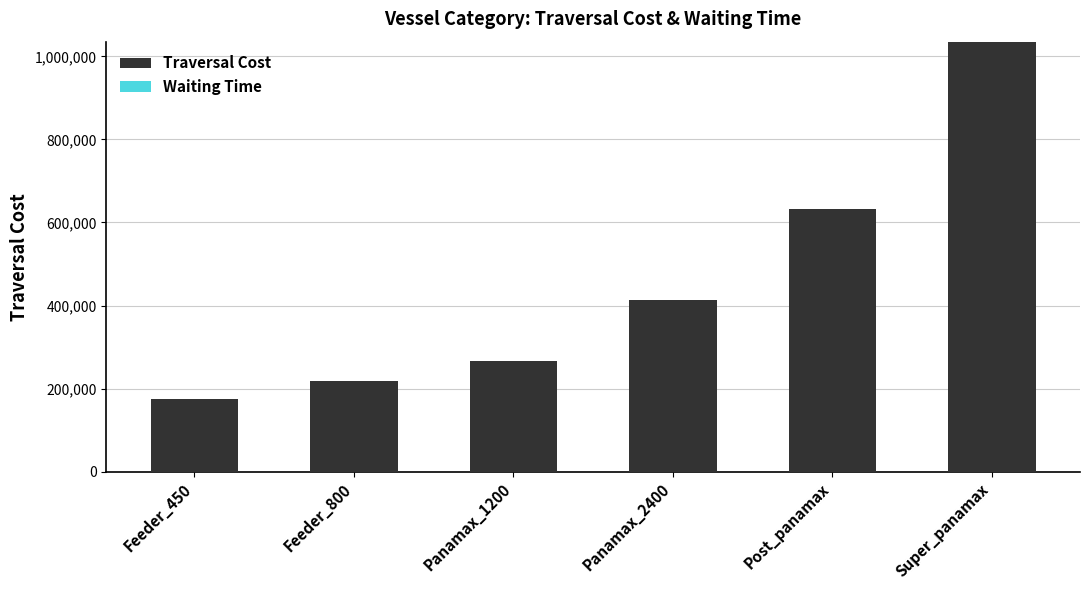

What is the sum of the Traversal Cost values at Panamax_1200 and Panamax_2400?

680750